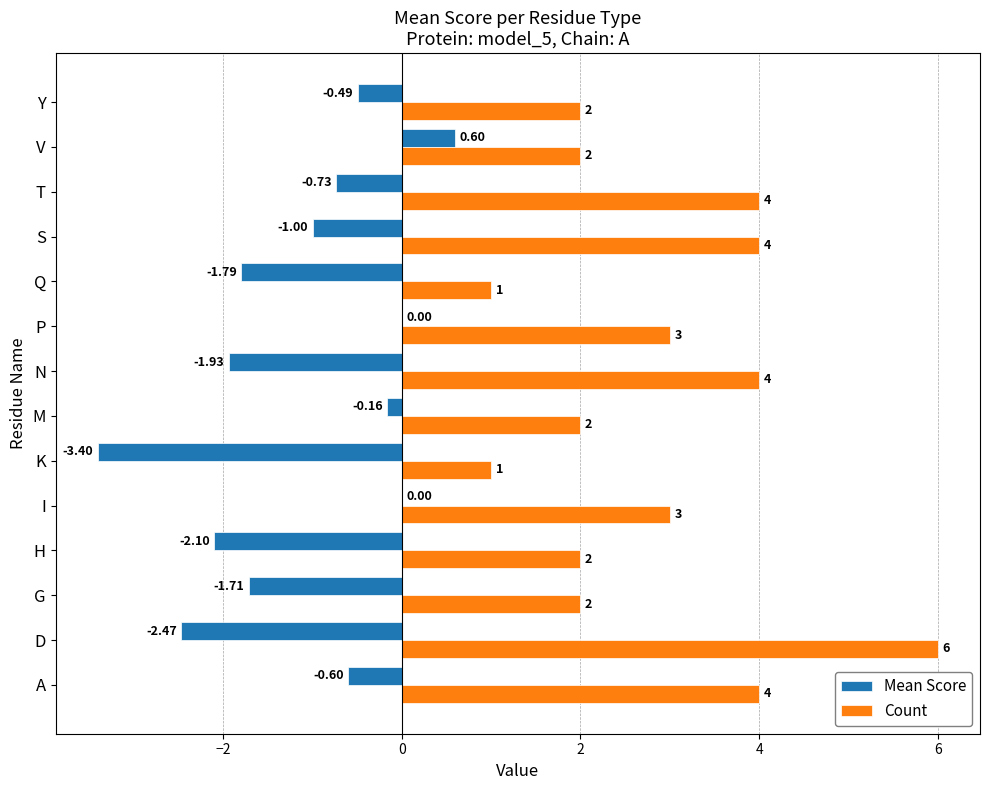

Which series has the largest total across all categories?

Count